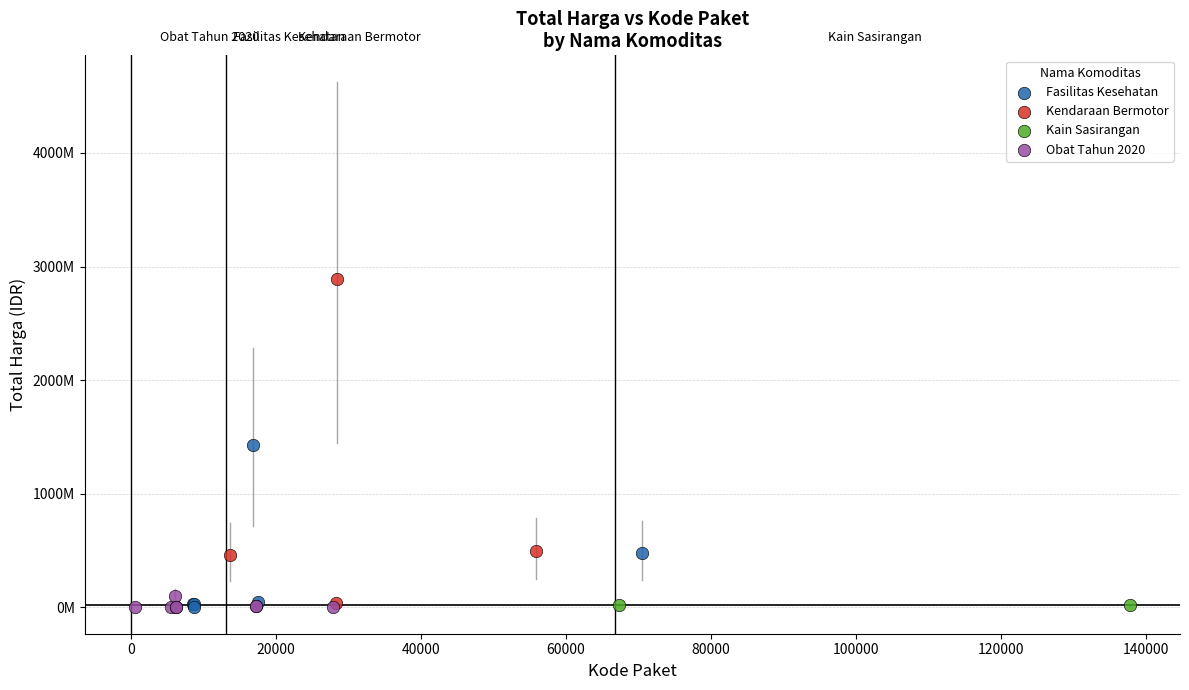

What are all the series names shown in the legend?

Fasilitas Kesehatan, Kendaraan Bermotor, Kain Sasirangan, Obat Tahun 2020